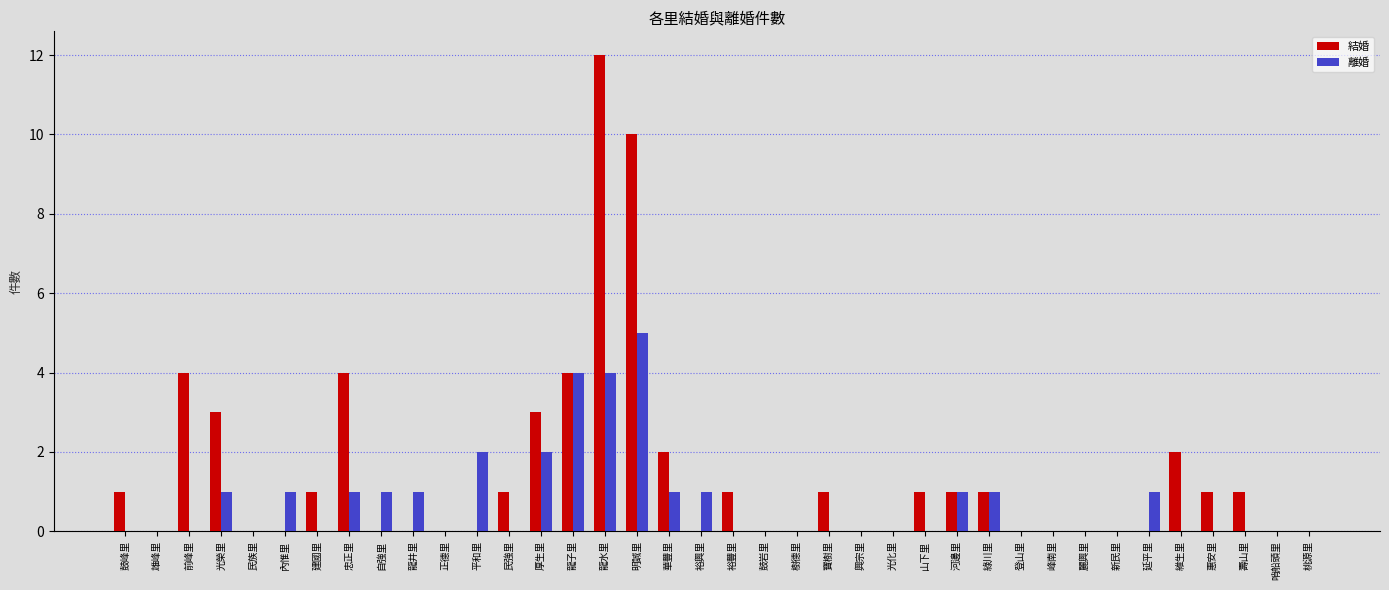

Reading left to right, extract all data points from this chart.

結婚: 鼓峰里=1	雄峰里=0	前峰里=4	光榮里=3	民族里=0	內惟里=0	建國里=1	忠正里=4	自強里=0	龍井里=0	正德里=0	平和里=0	民強里=1	厚生里=3	龍子里=4	龍水里=12	明誠里=10	華豐里=2	裕興里=0	裕豐里=1	鼓岩里=0	樹德里=0	寶樹里=1	興宗里=0	光化里=0	山下里=1	河邊里=1	綠川里=1	登山里=0	峰南里=0	麗興里=0	新民里=0	延平里=0	維生里=2	惠安里=1	壽山里=1	哨船頭里=0	桃源里=0
離婚: 鼓峰里=0	雄峰里=0	前峰里=0	光榮里=1	民族里=0	內惟里=1	建國里=0	忠正里=1	自強里=1	龍井里=1	正德里=0	平和里=2	民強里=0	厚生里=2	龍子里=4	龍水里=4	明誠里=5	華豐里=1	裕興里=1	裕豐里=0	鼓岩里=0	樹德里=0	寶樹里=0	興宗里=0	光化里=0	山下里=0	河邊里=1	綠川里=1	登山里=0	峰南里=0	麗興里=0	新民里=0	延平里=1	維生里=0	惠安里=0	壽山里=0	哨船頭里=0	桃源里=0